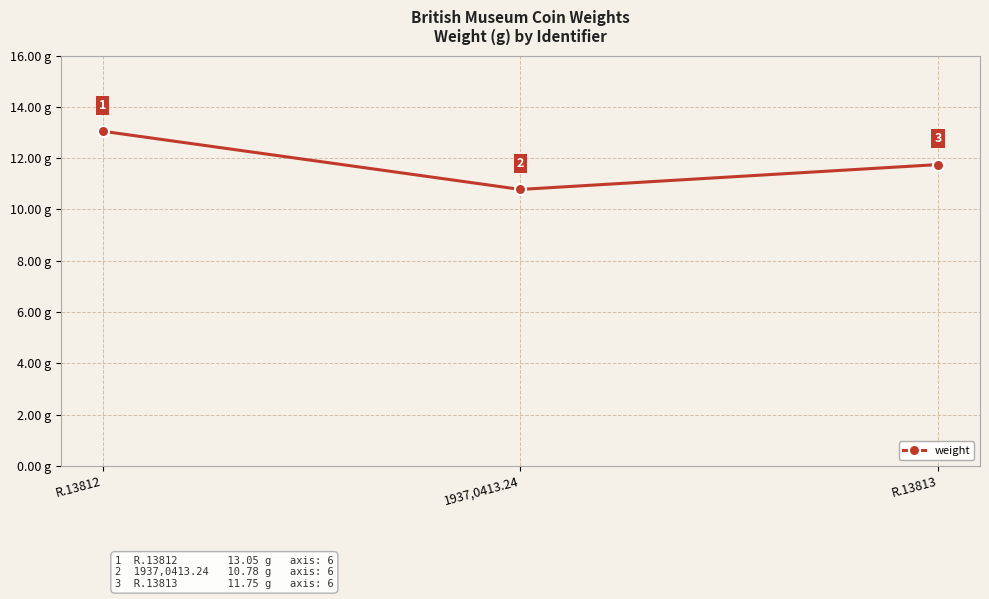

What is the label of the 3rd point from the right?

R.13812